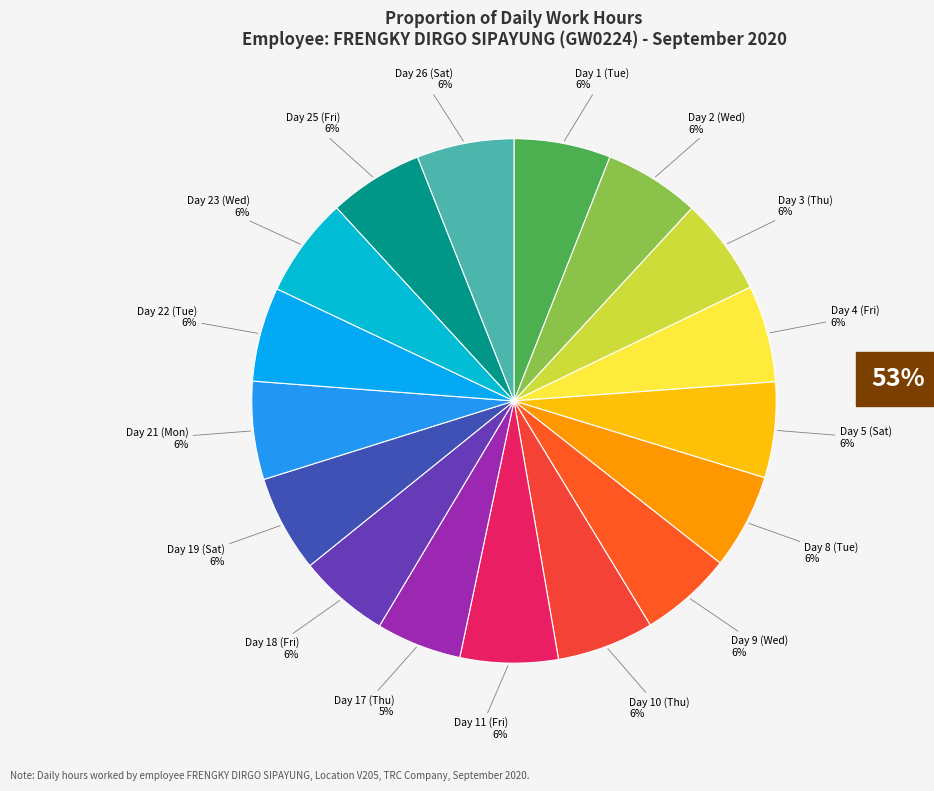

Count the number of slices in the pie.

17